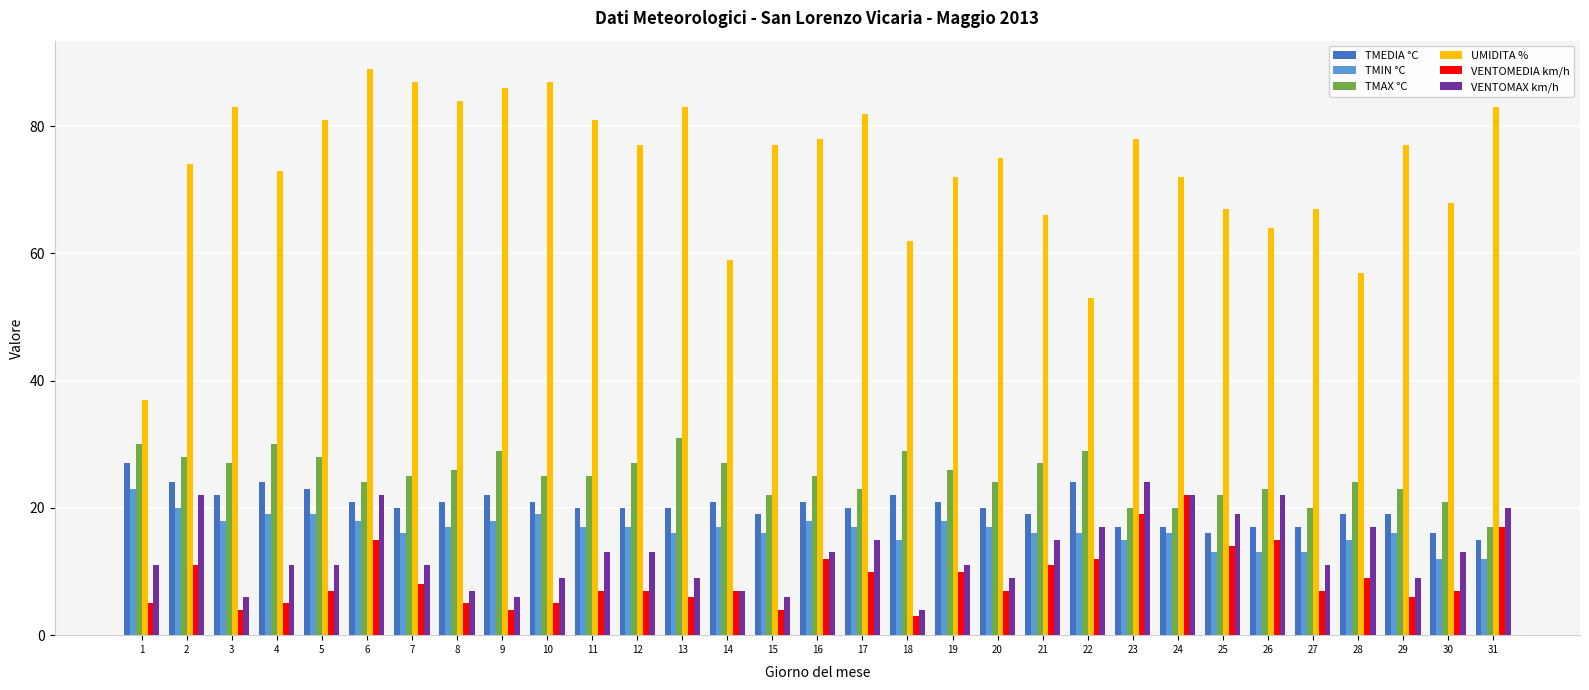

At which category is the sum across all series the highest?

6